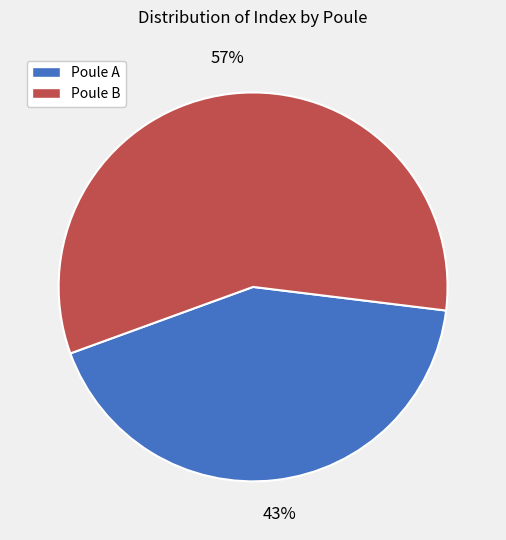

The Poule A slice represents 43% of the pie. True or false?

True